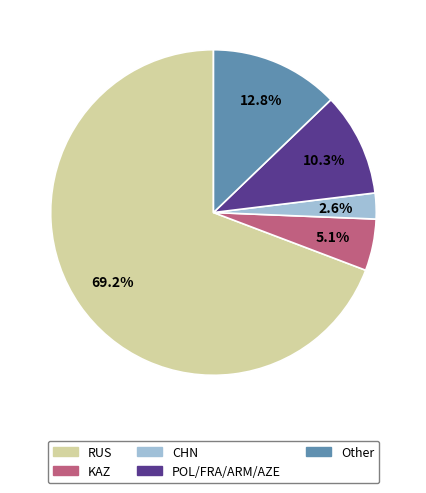

How many segments does this pie chart have?

5